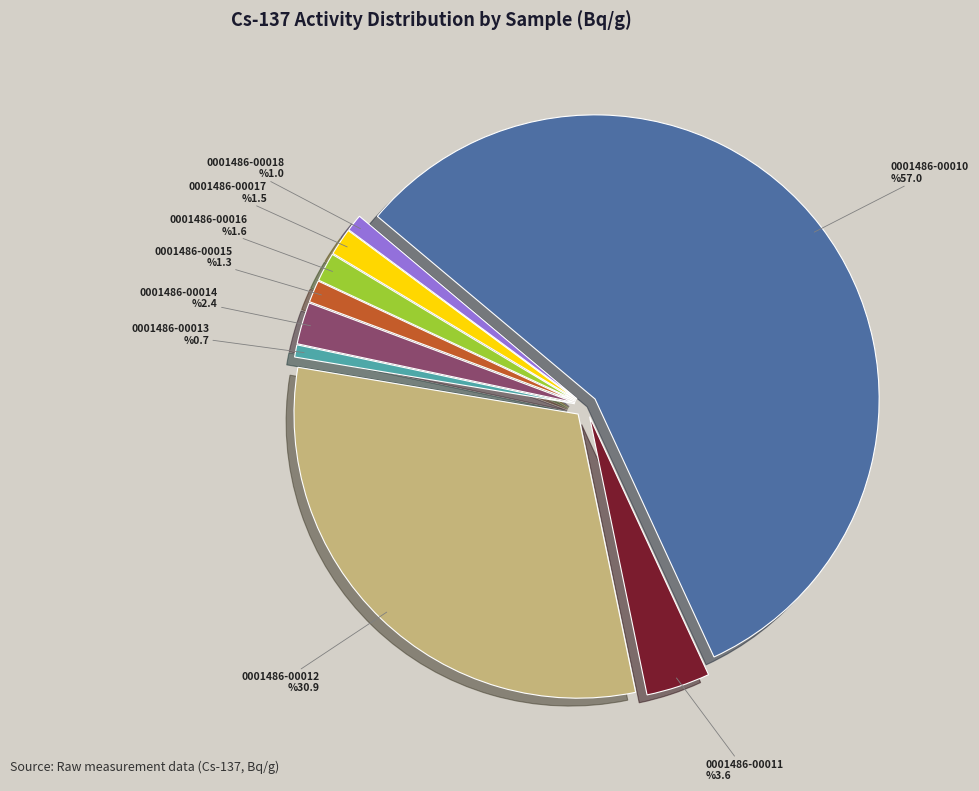

Does 0001486-00018 account for over 50% of the chart?

No